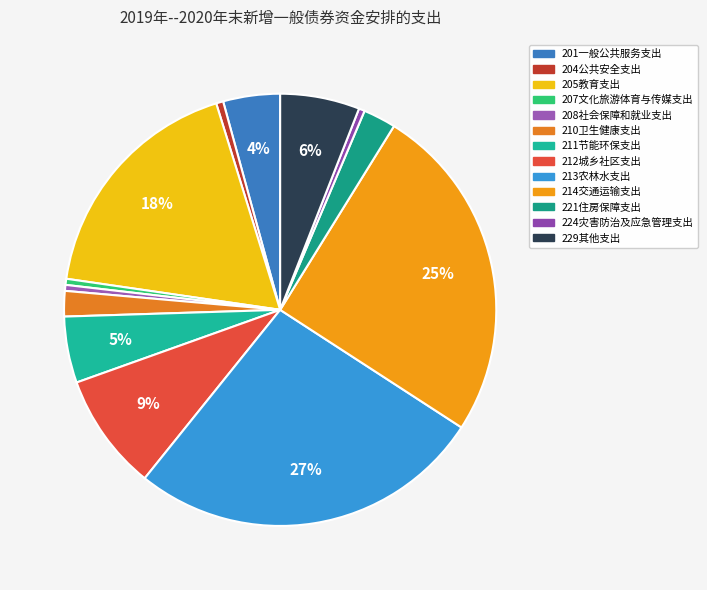

Which has a higher value, 210卫生健康支出 or 214交通运输支出?

214交通运输支出